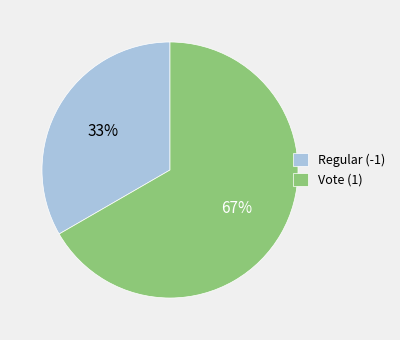

To the nearest percent, what percentage of the pie is Vote (1)?

67%